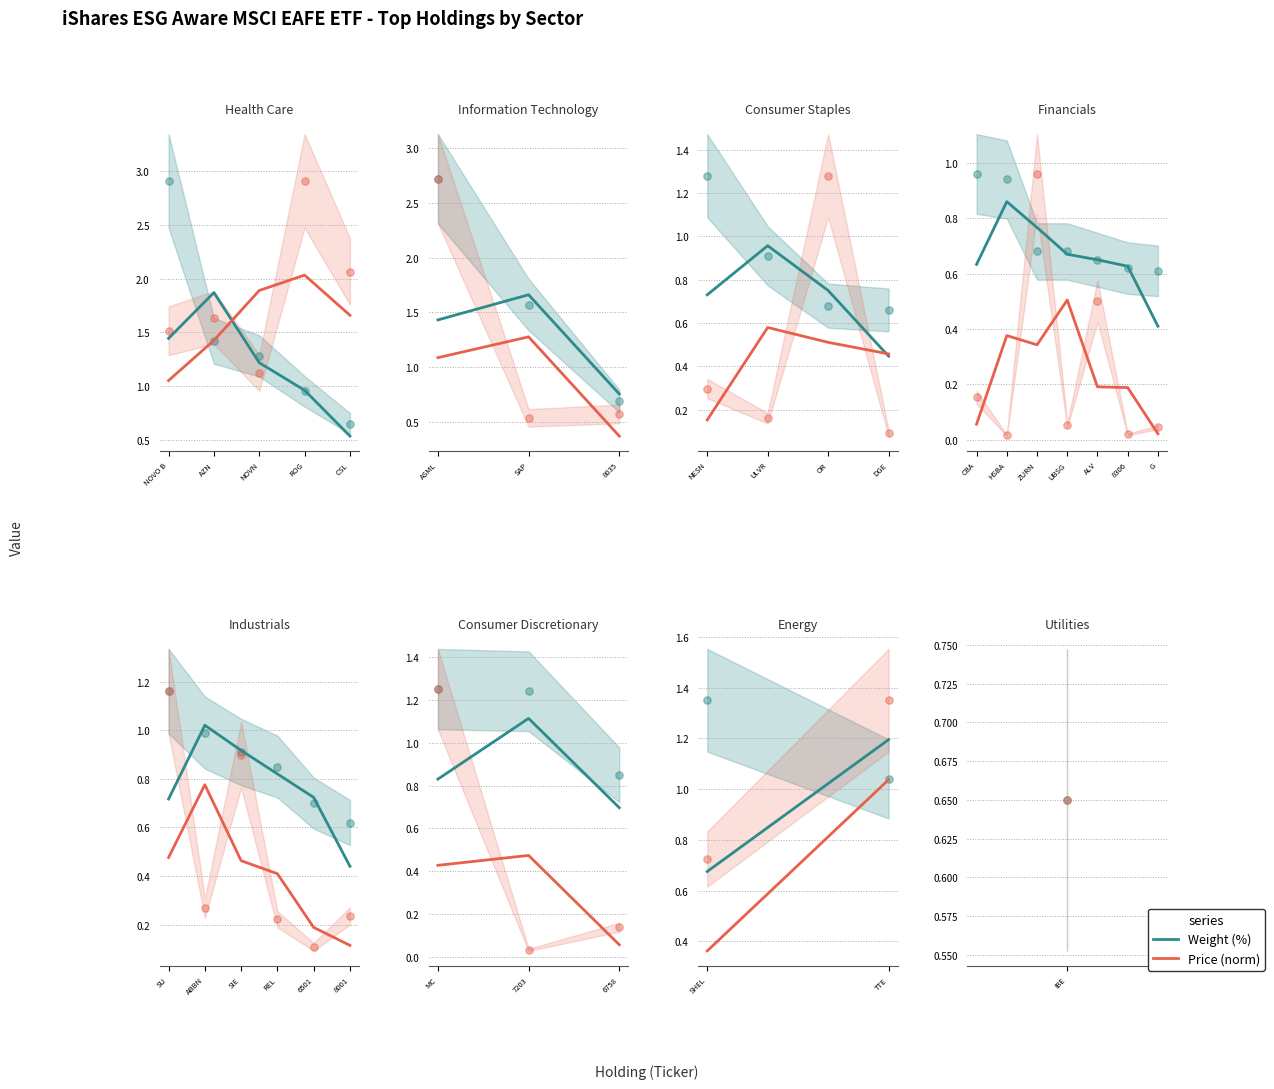

Is the value of Weight (%) at TTE greater than the value of Price (norm) at TTE?

Yes